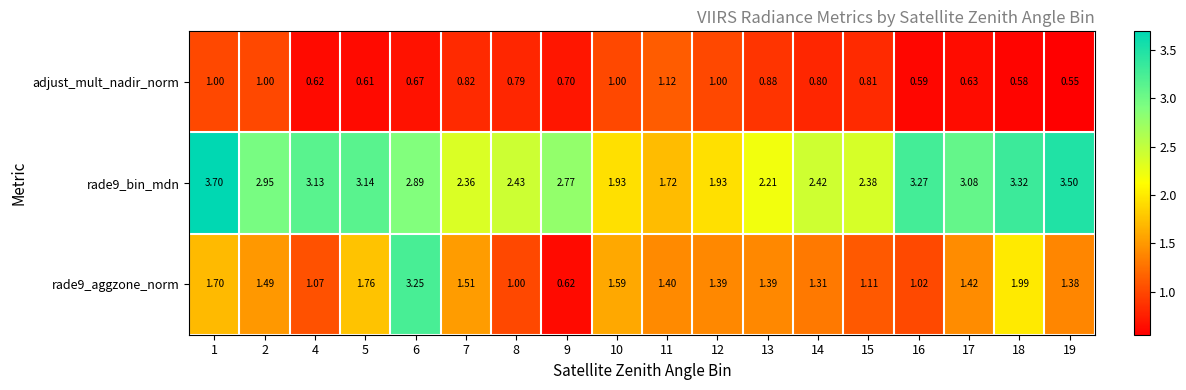

Between 2 and 14, which series saw the biggest shift?

rade9_bin_mdn